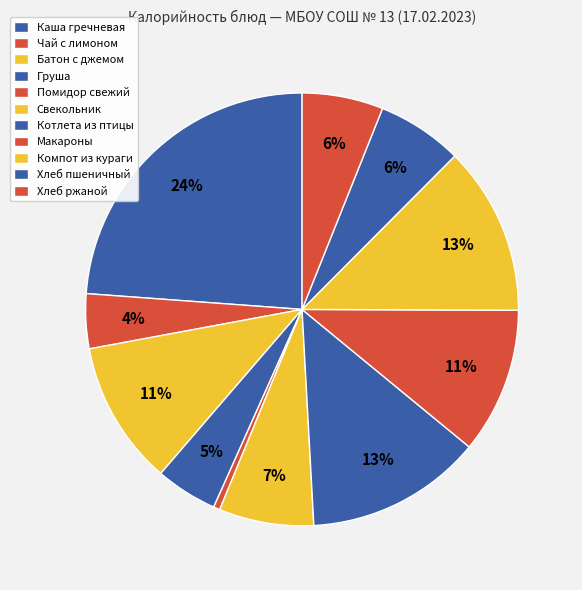

How many segments does this pie chart have?

11